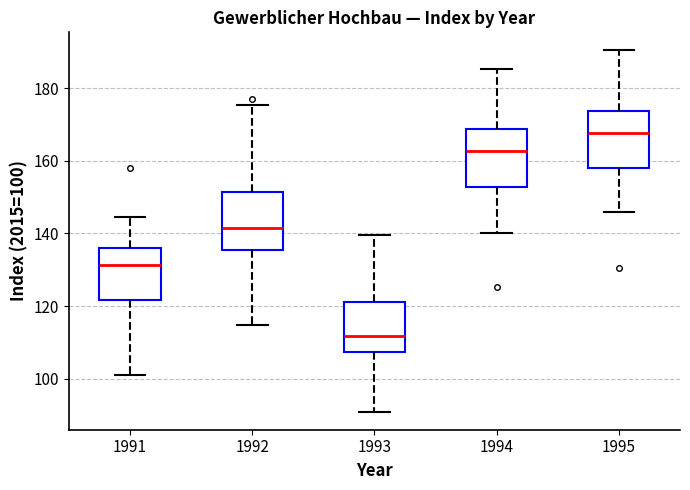

Where does the upper whisker of the box at x = 1995 end on the y-axis? The values are not printed on the chart, so give them approximately, as read against the axis.

190